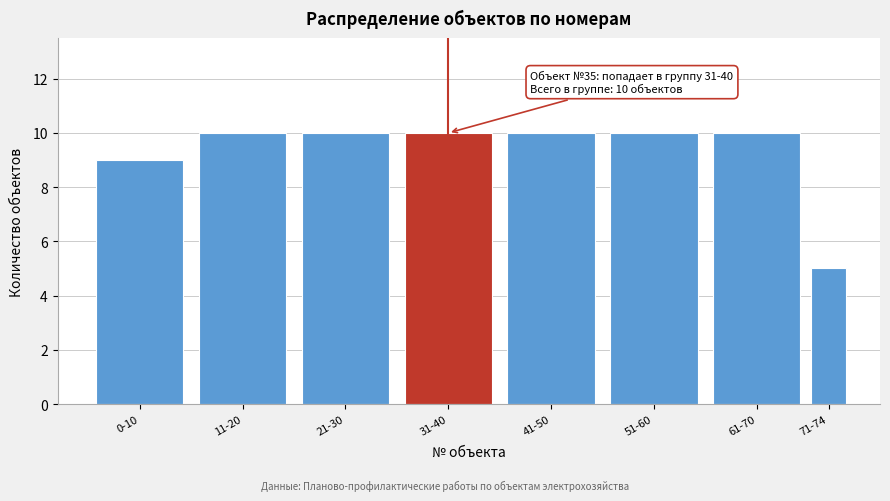

Reading left to right, what are all the values shown in this chart?

9	10	10	10	10	10	10	5